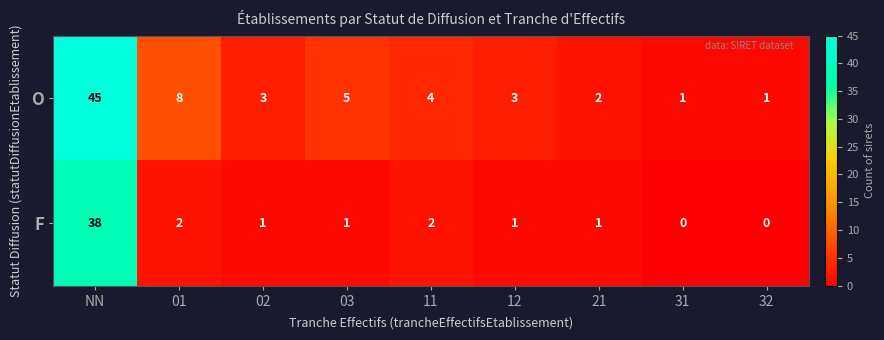

At which category is the sum across all series the highest?

NN